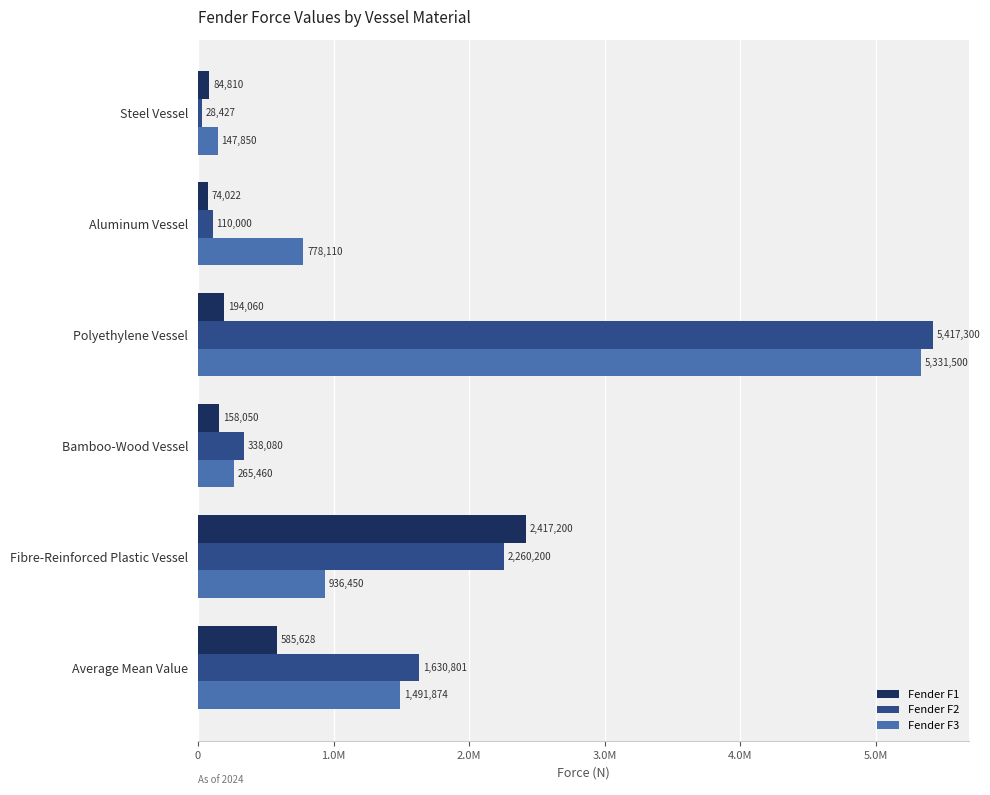

Reading left to right, list all the values displayed in this chart.

Fender F1: 84810.0	74022.0	194060.0	158050.0	2417200.0	585628.4
Fender F2: 28427.0	110000.0	5417300.0	338080.0	2260200.0	1630801.4
Fender F3: 147850.0	778110.0	5331500.0	265460.0	936450.0	1491874.0